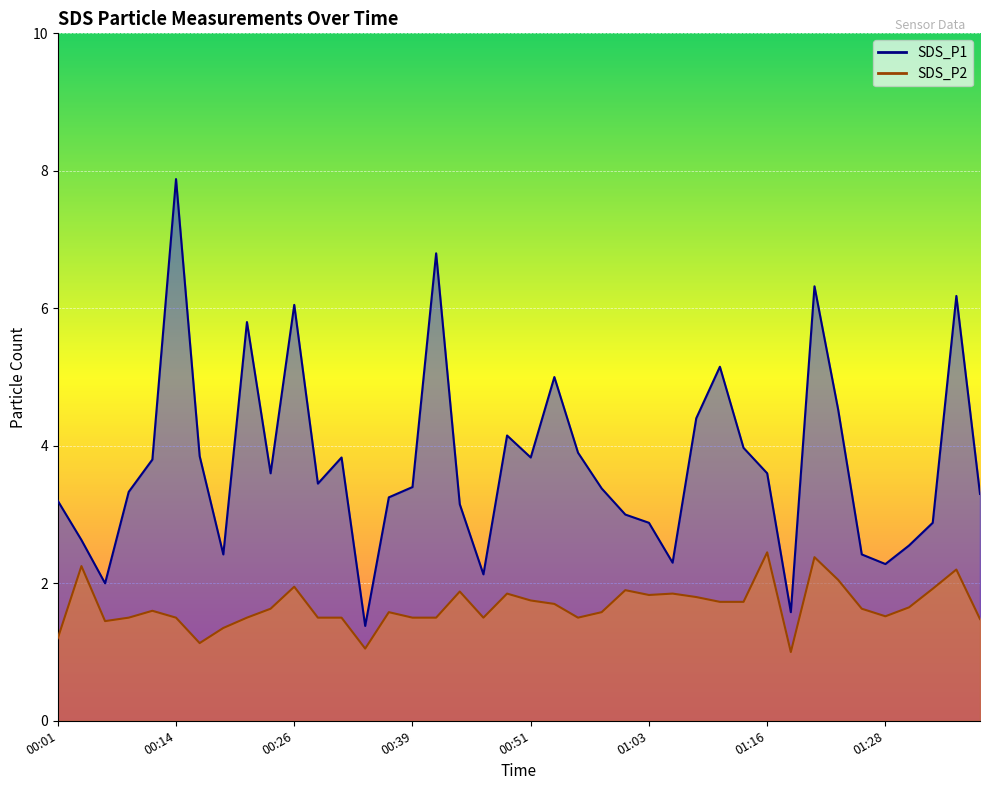

Reading left to right, list all the values displayed in this chart.

SDS_P1: 00:01=3.2	00:04=2.6	00:06=2.0	00:09=3.3	00:11=3.8	00:14=7.9	00:16=3.9	00:19=2.4	00:21=5.8	00:24=3.6	00:26=6.0	00:29=3.5	00:31=3.8	00:34=1.4	00:36=3.2	00:39=3.4	00:41=6.8	00:44=3.1	00:46=2.1	00:49=4.2	00:51=3.8	00:53=5.0	00:56=3.9	00:58=3.4	01:01=3.0	01:03=2.9	01:06=2.3	01:08=4.4	01:11=5.2	01:13=4.0	01:16=3.6	01:18=1.6	01:21=6.3	01:23=4.5	01:26=2.4	01:28=2.3	01:31=2.5	01:33=2.9	01:36=6.2	01:38=3.3
SDS_P2: 00:01=1.2	00:04=2.2	00:06=1.4	00:09=1.5	00:11=1.6	00:14=1.5	00:16=1.1	00:19=1.4	00:21=1.5	00:24=1.6	00:26=1.9	00:29=1.5	00:31=1.5	00:34=1.1	00:36=1.6	00:39=1.5	00:41=1.5	00:44=1.9	00:46=1.5	00:49=1.9	00:51=1.8	00:53=1.7	00:56=1.5	00:58=1.6	01:01=1.9	01:03=1.8	01:06=1.9	01:08=1.8	01:11=1.7	01:13=1.7	01:16=2.5	01:18=1.0	01:21=2.4	01:23=2.0	01:26=1.6	01:28=1.5	01:31=1.6	01:33=1.9	01:36=2.2	01:38=1.5